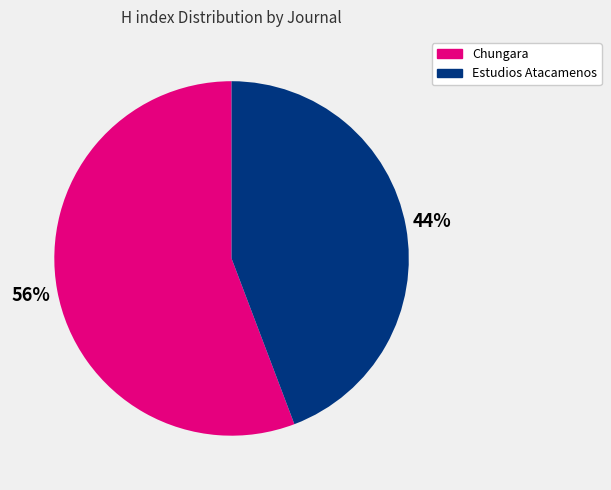

What percentage is the Estudios Atacamenos slice, to the nearest percent?

44%